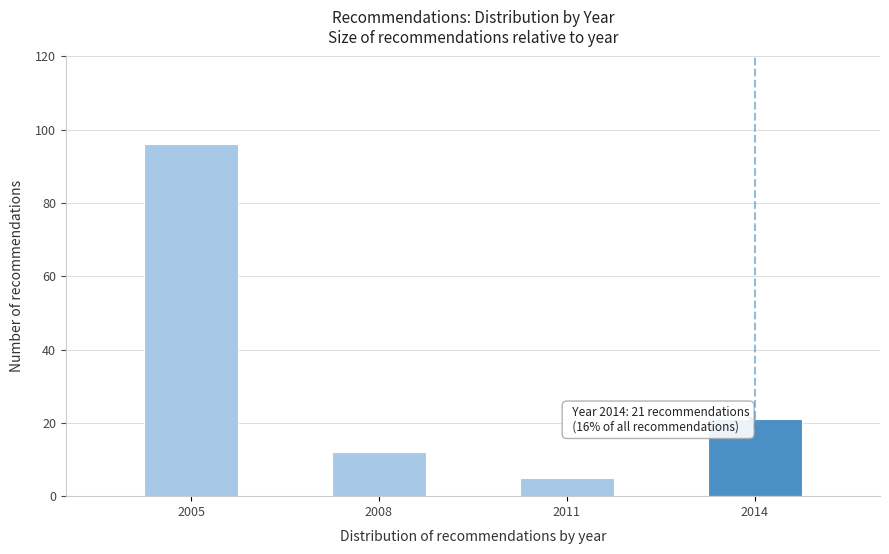

Reading right to left, what are all the values shown in this chart?

21	5	12	96